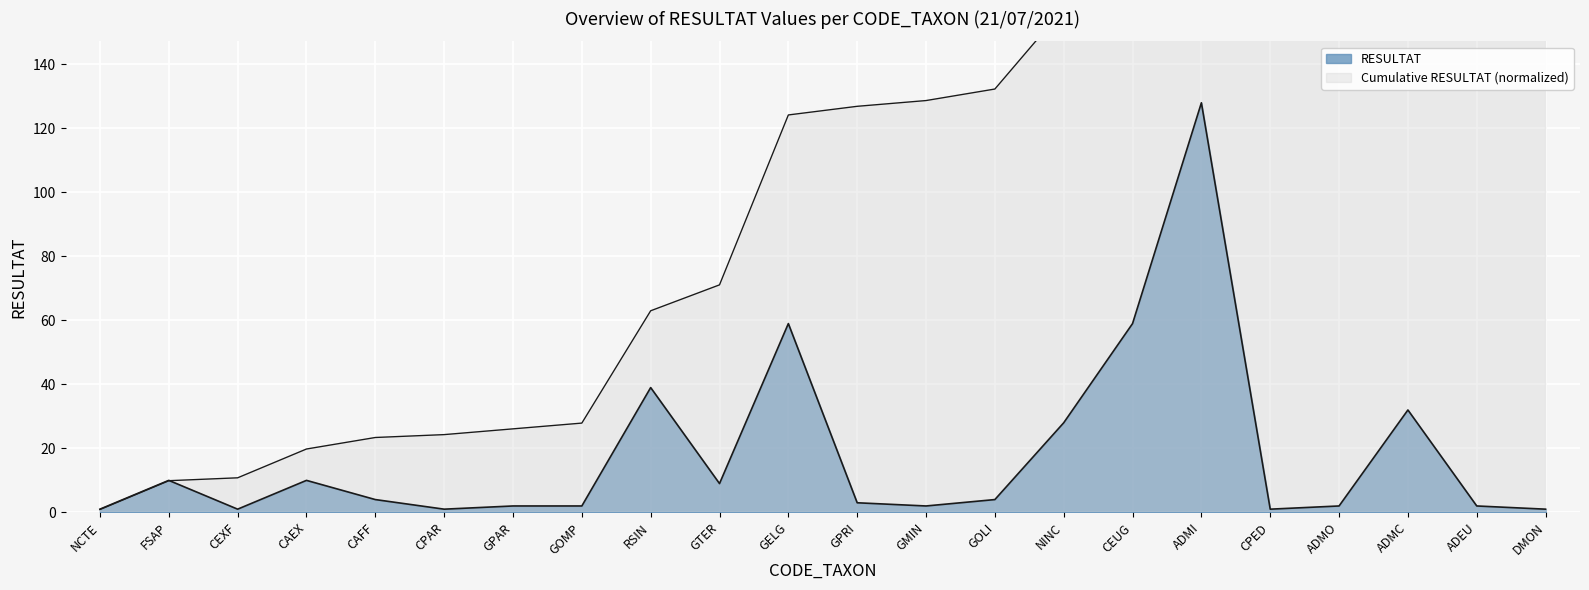

What is the label of the 18th point from the left?

CPED